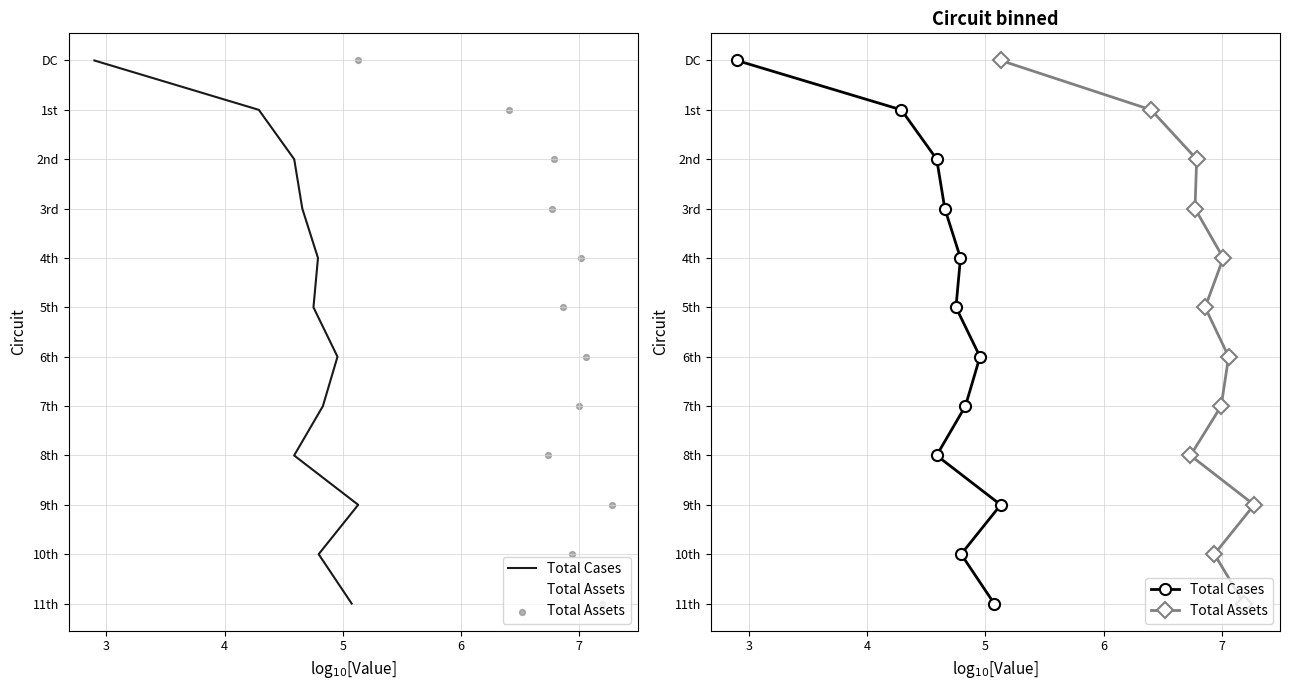

Is the value of Total Cases at 8 greater than the value of Total Assets at 8?

No